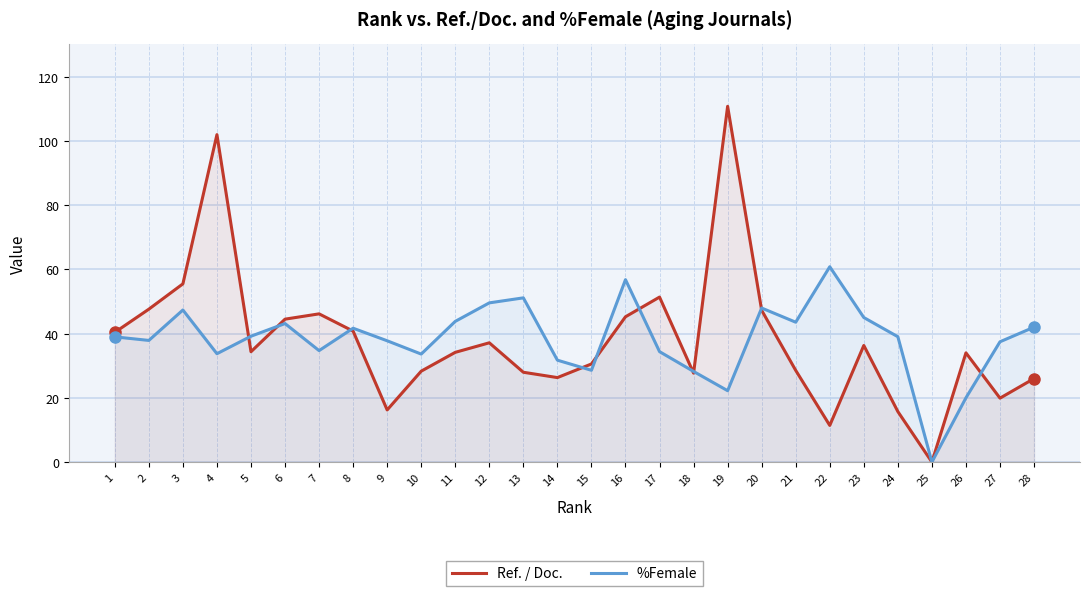

In %Female, how many points are higher than both neighbors (excluding endpoints)?

7